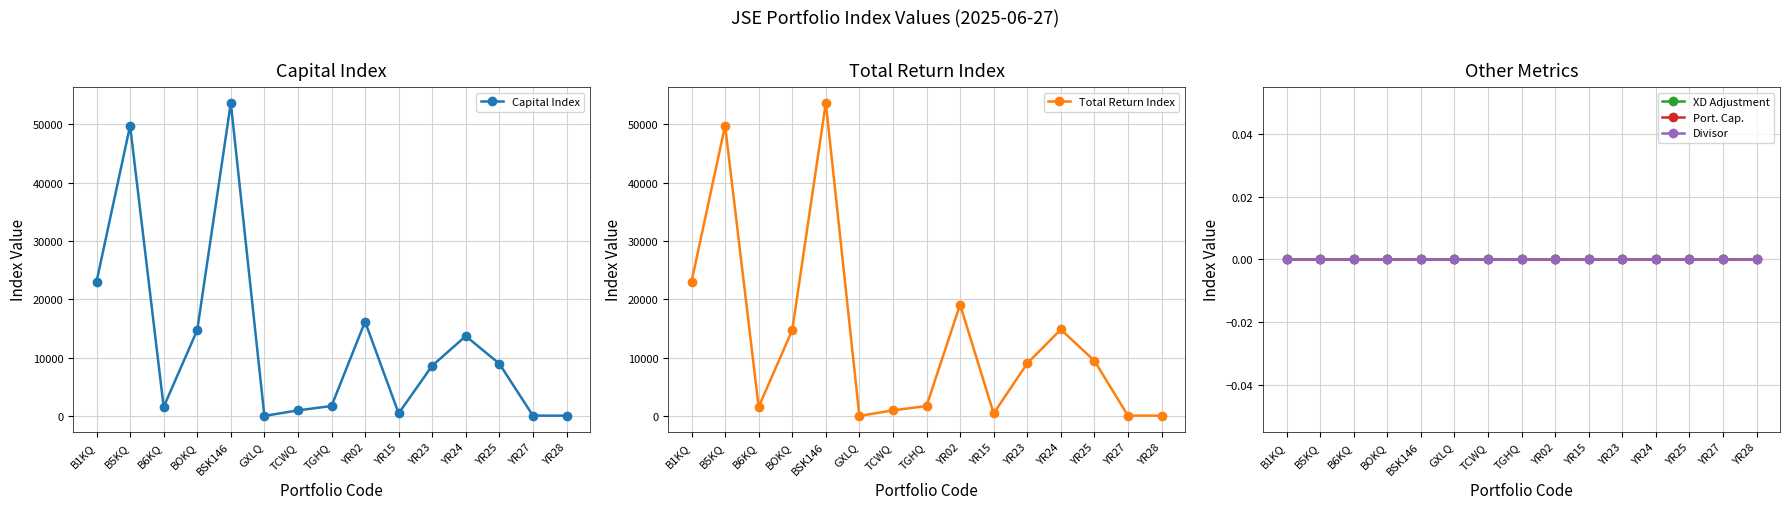

What position from the left is B5KQ?

2